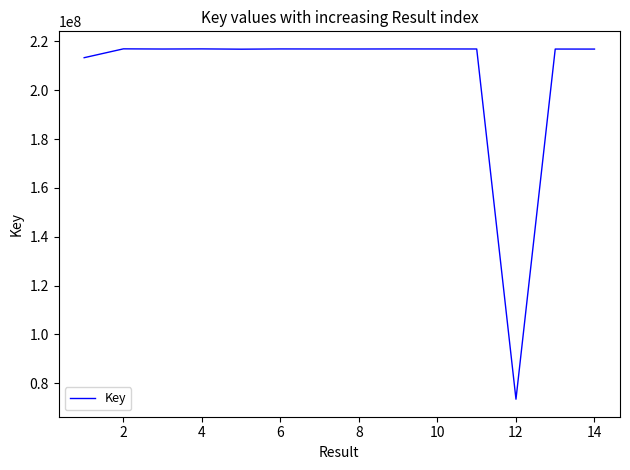

What is the smallest value displayed?

73508122